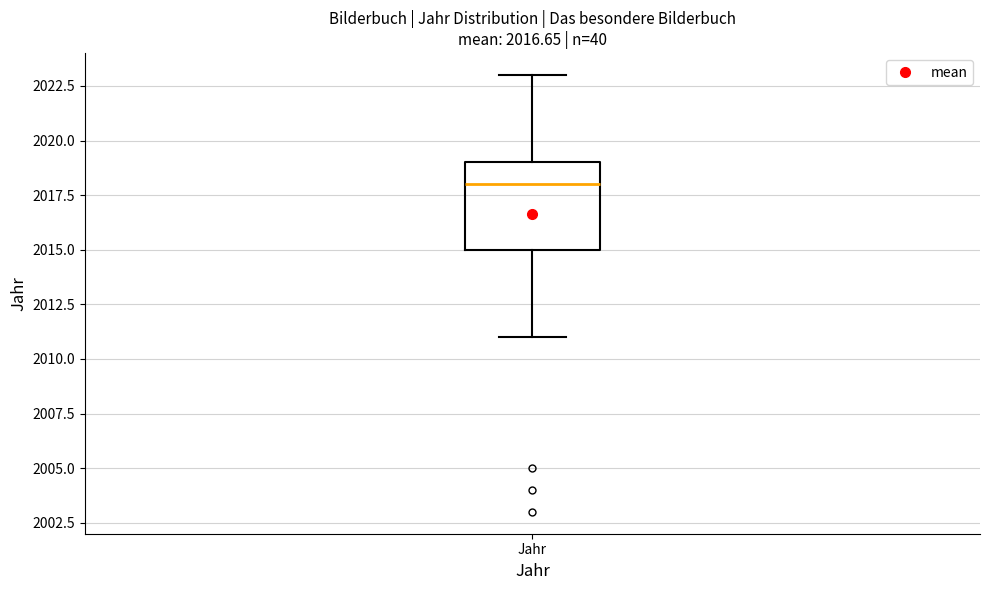

Read this box plot against the y-axis: the position of the median line, the range covered by the box, and the ends of both whiskers. The values are not printed on the chart, so give them approximately, as read against the axis.

median 2018, box 2015 to 2019, whiskers 2011 to 2023